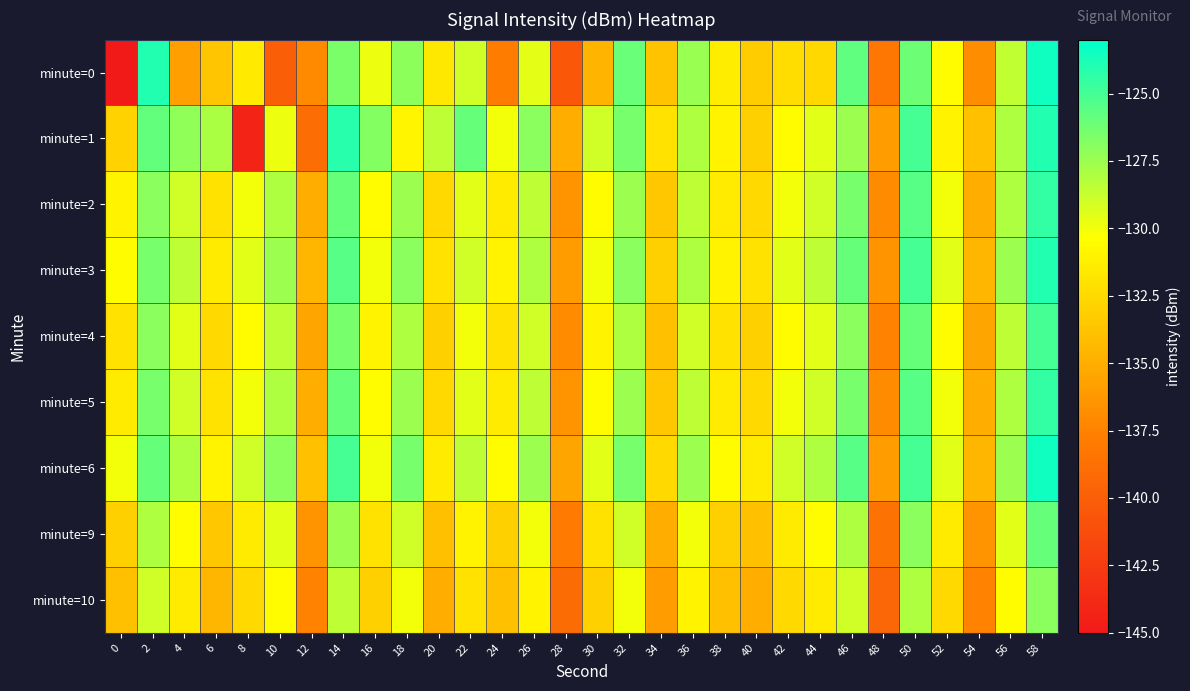

Rank the series at 34 from lowest to highest value.

minute=10, minute=9, minute=4, minute=0, minute=2, minute=5, minute=3, minute=6, minute=1